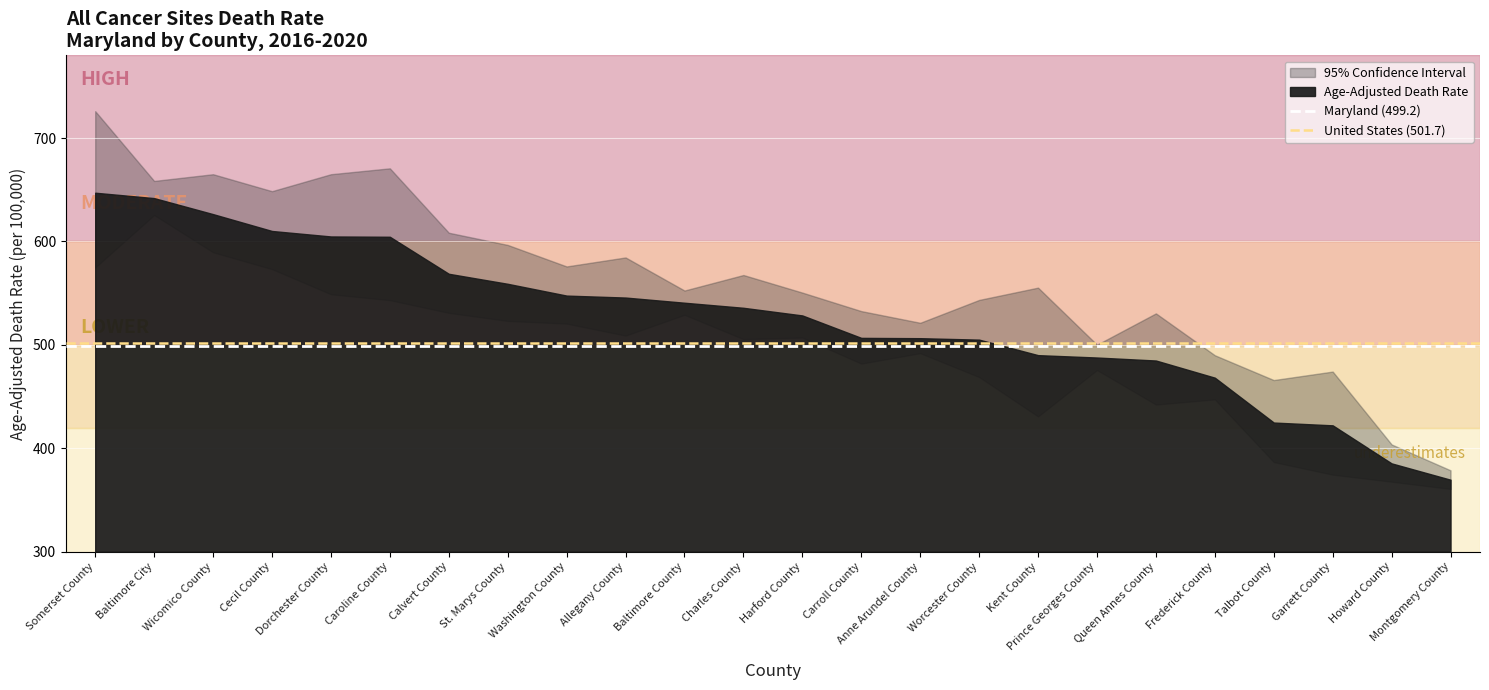

Read the Maryland (499.2) value at Somerset County.

499.2